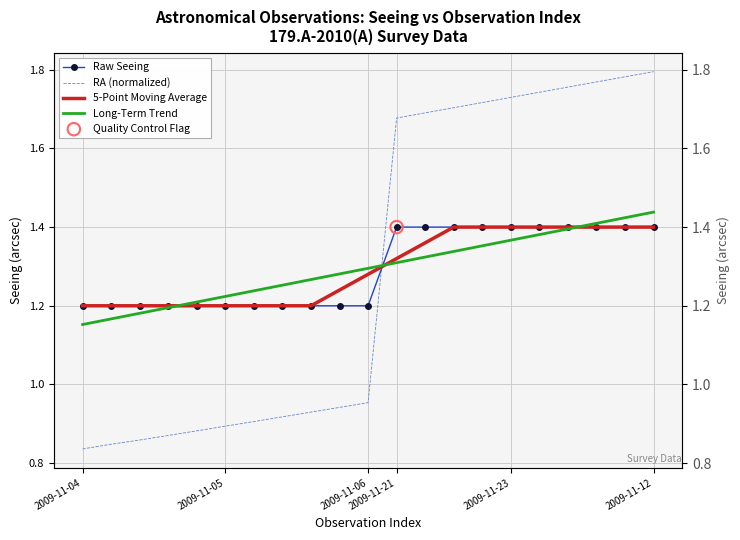

Which series reaches the minimum Y coordinate?

RA (normalized)